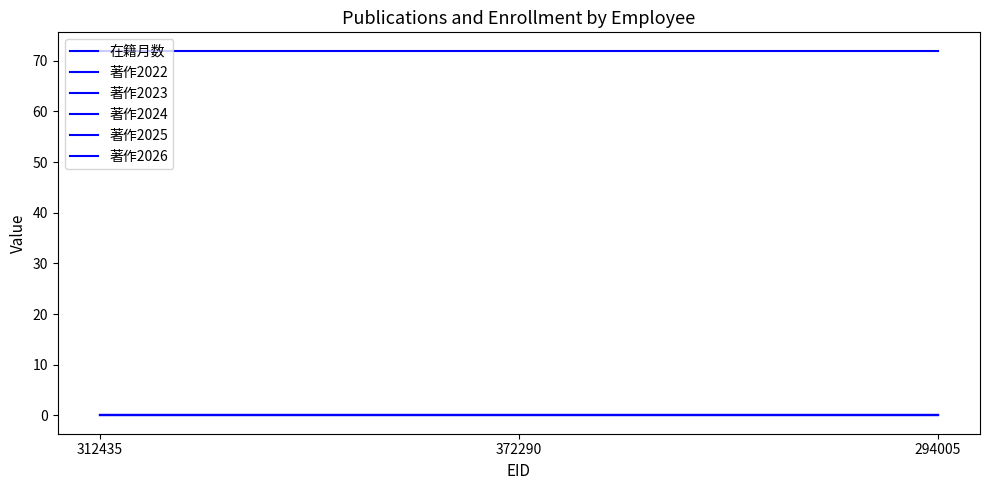

Does the chart have visible grid lines?

No